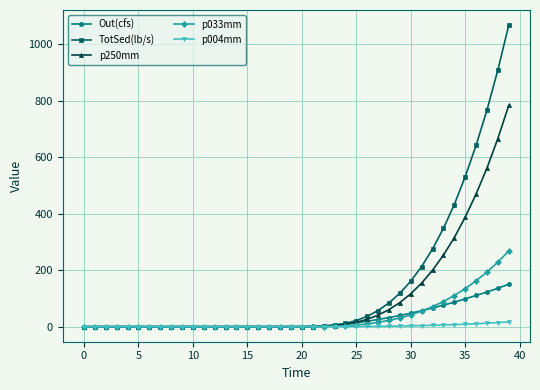

At how many categories does at least one series exceed 245?

8